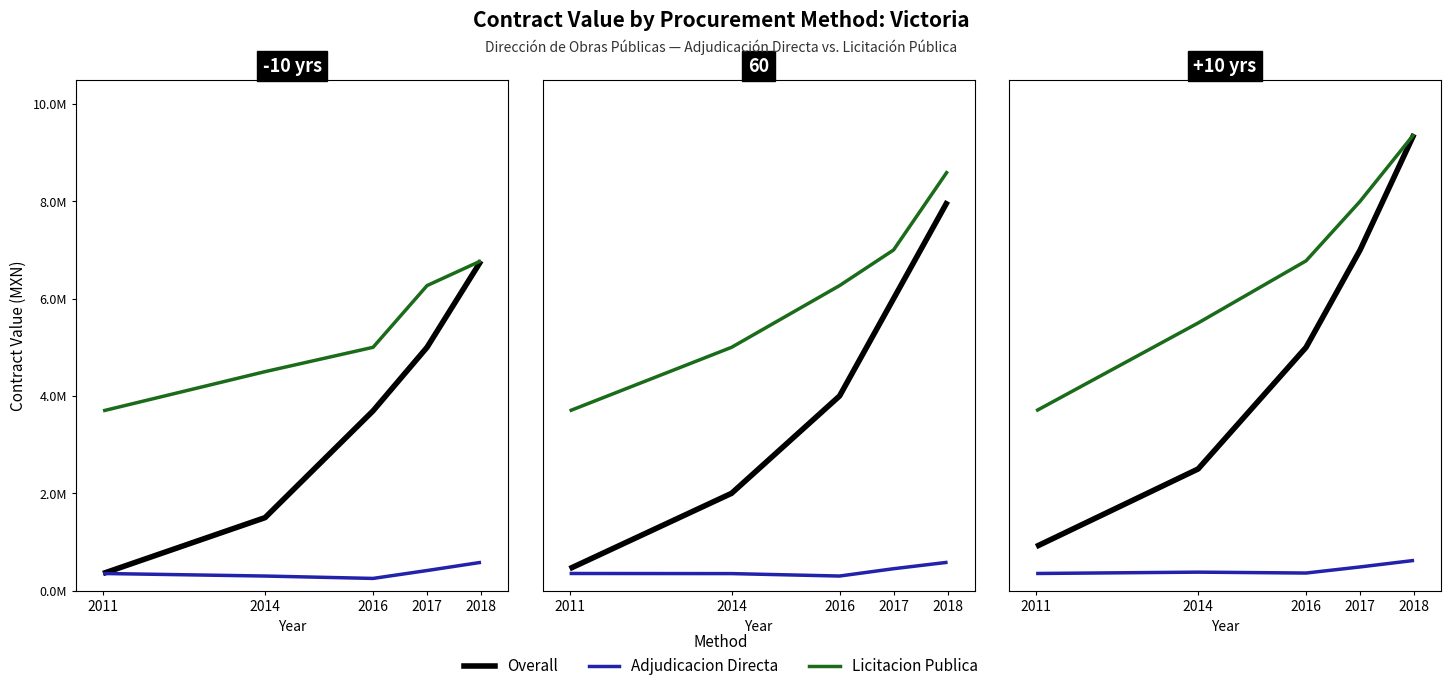

The value of Overall at 2018 is 15613508.0. True or false?

False